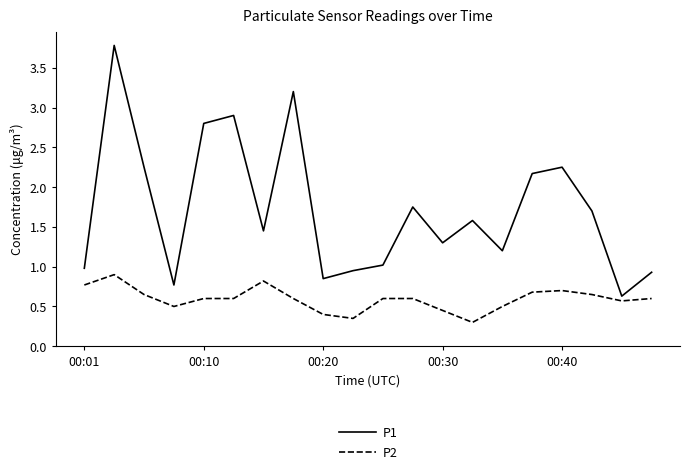

Which series has the largest range (max minus min)?

P1